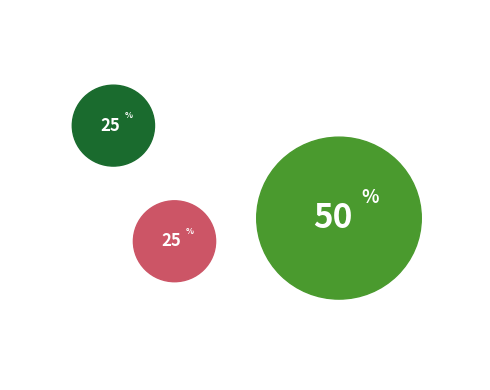

Is it true that 2014-06-05 is 25% of the pie?

True